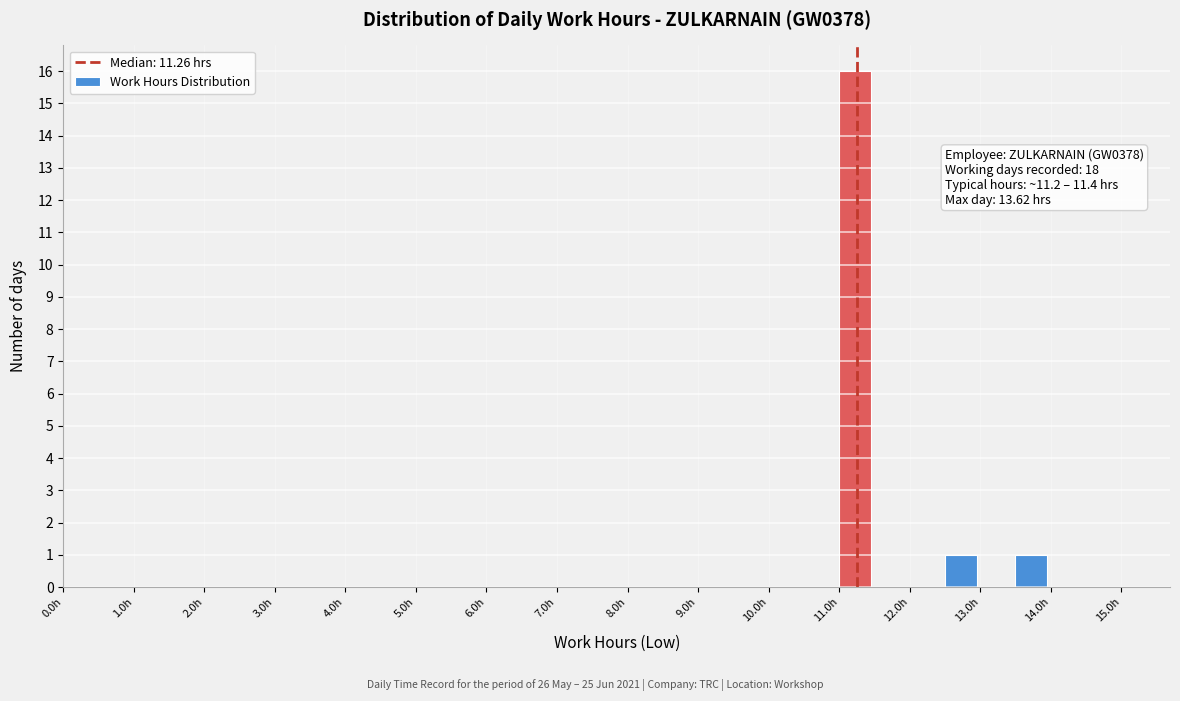

Over which range of the x-axis is the bar tallest?

11.0 to 11.5